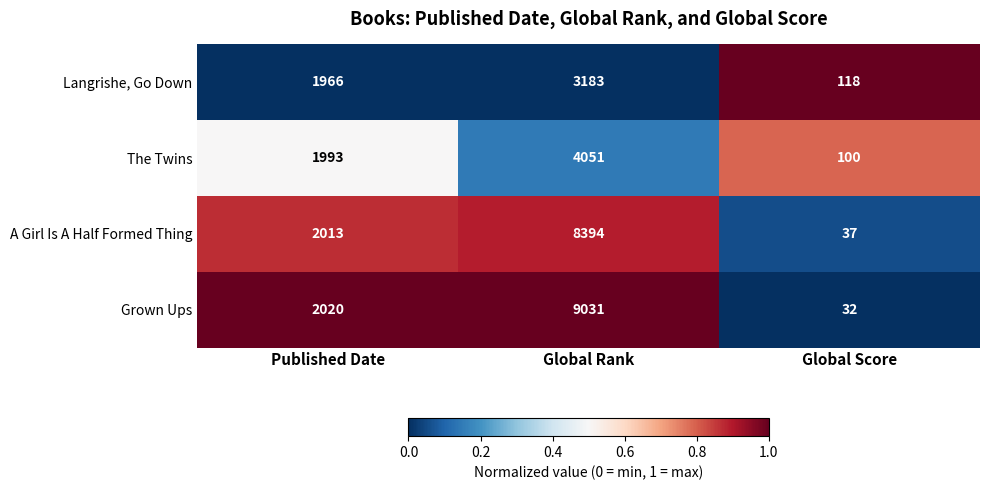

What is the sum of the The Twins values at Global Score and Published Date?

2093